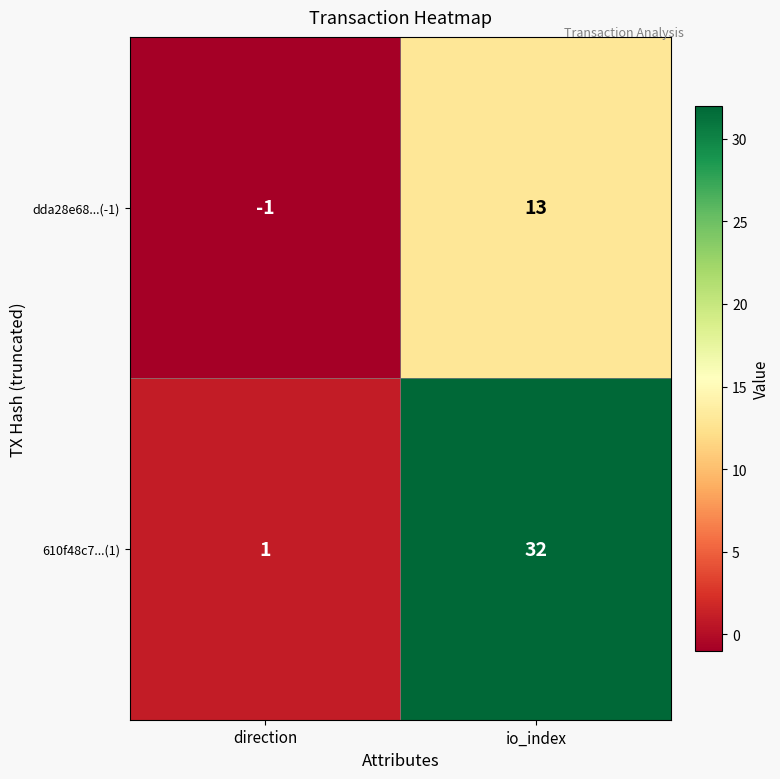

What is the difference between the maximum and minimum values in the dda28e68...(-1) series?

14